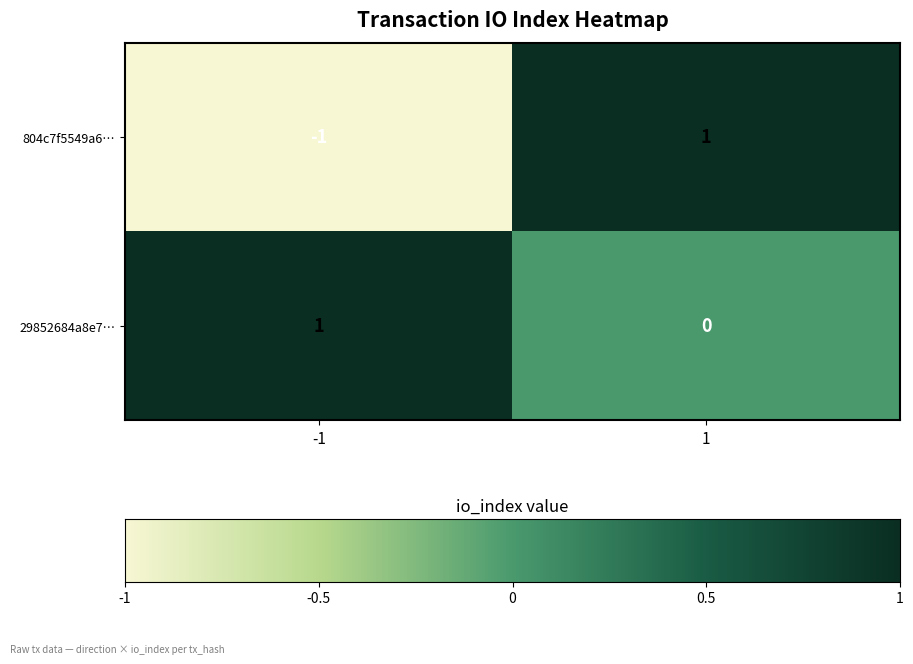

What is the spread (max minus min) of values at -1?

2